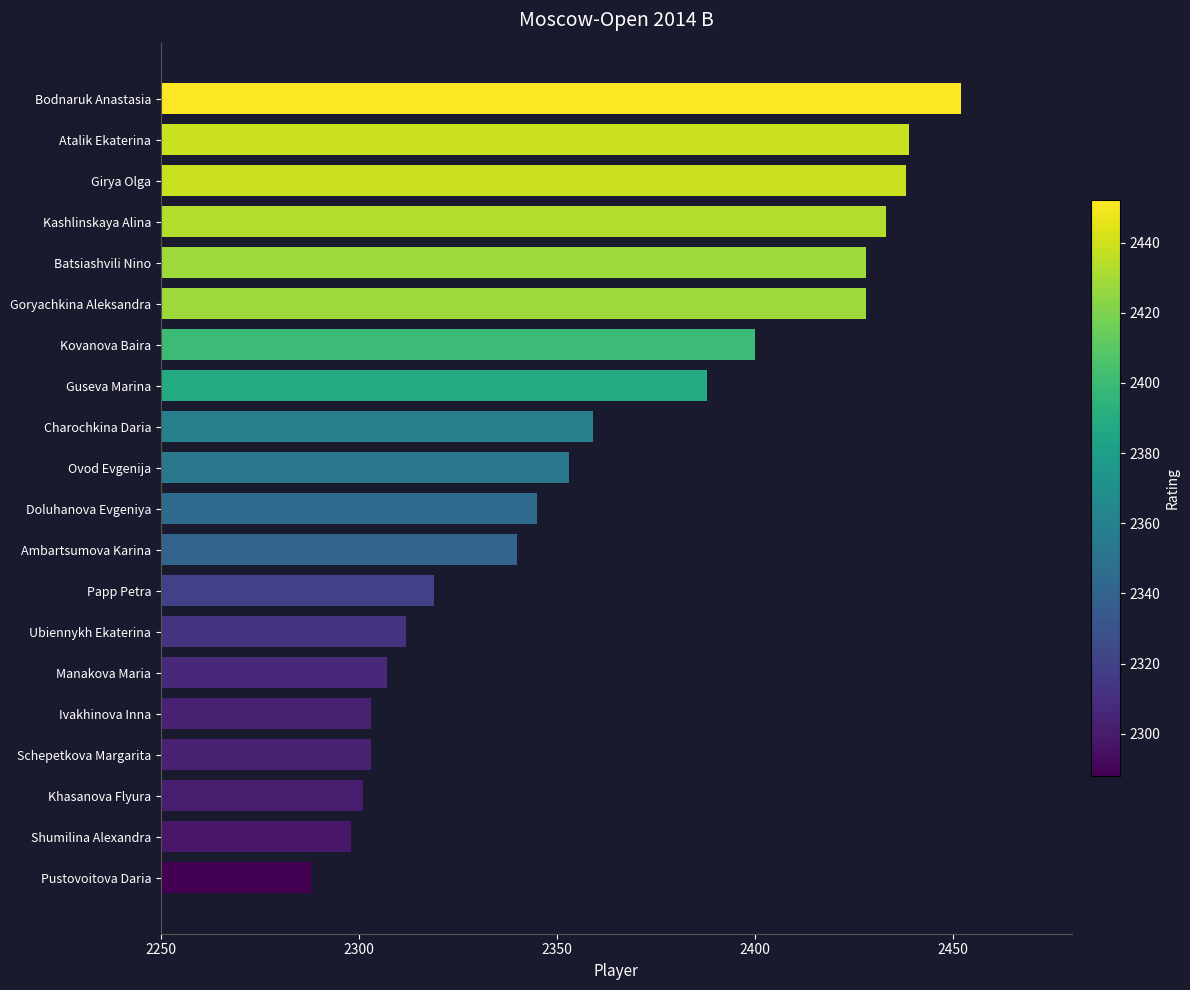

What is the difference between the maximum and minimum values?

164